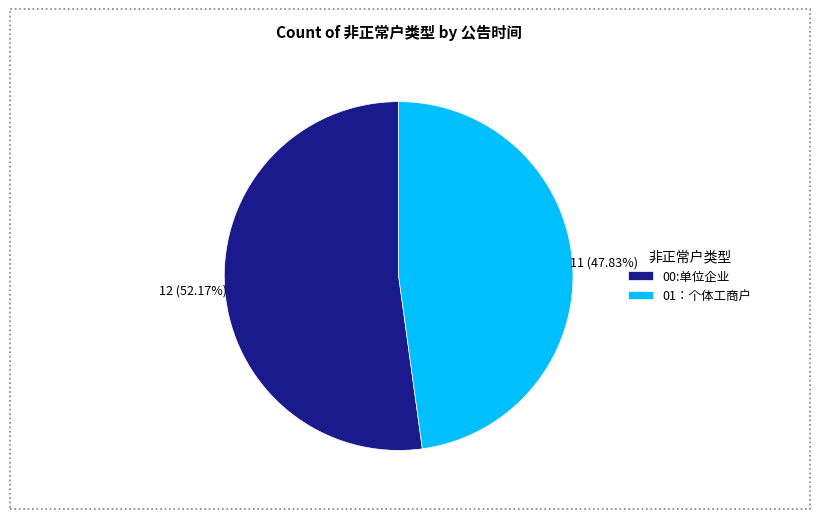

What is the smallest slice in the pie chart?

01：个体工商户